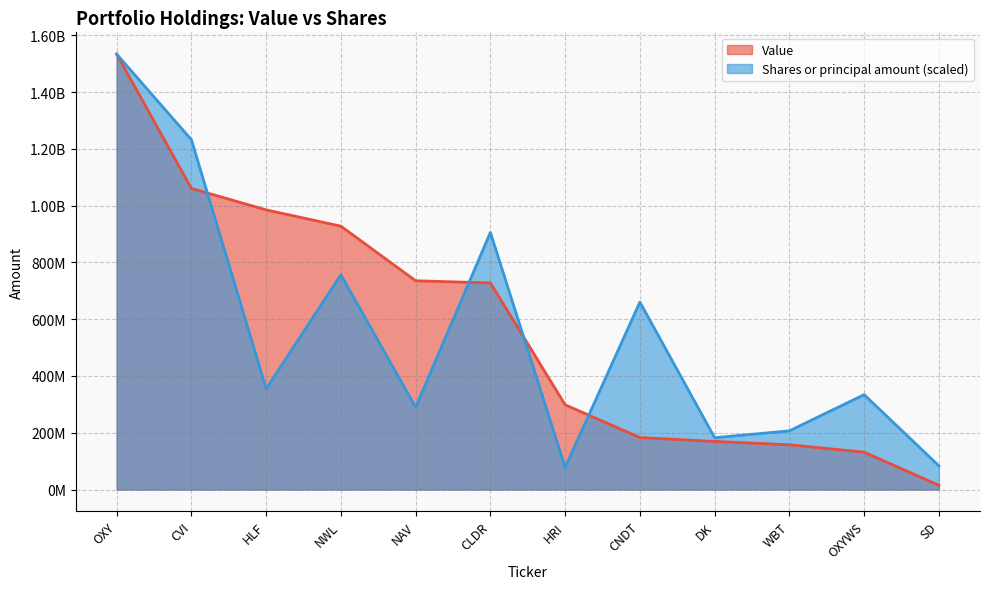

Which series has the largest range (max minus min)?

Value